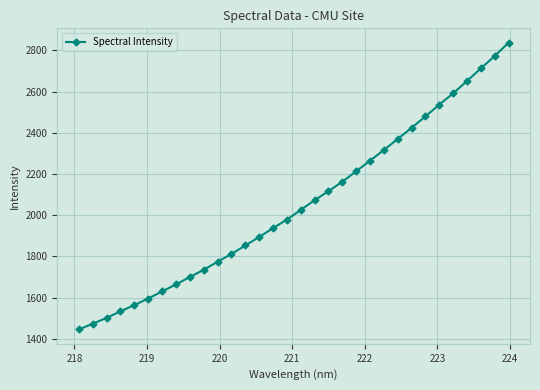

What is the greatest value displayed?

2837.8